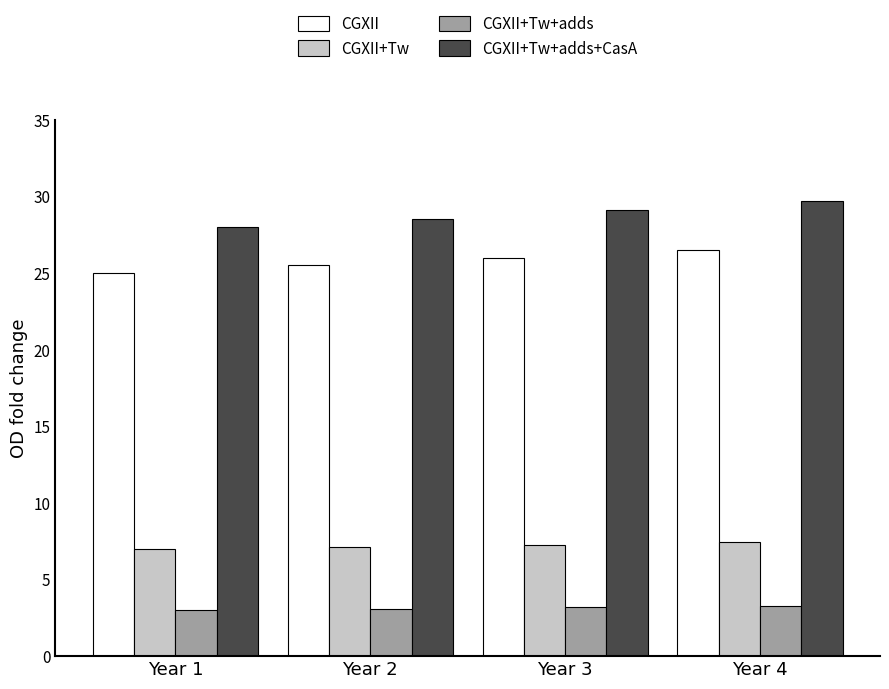

What is the sum of the CGXII values at Year 4 and Year 3?

52.5